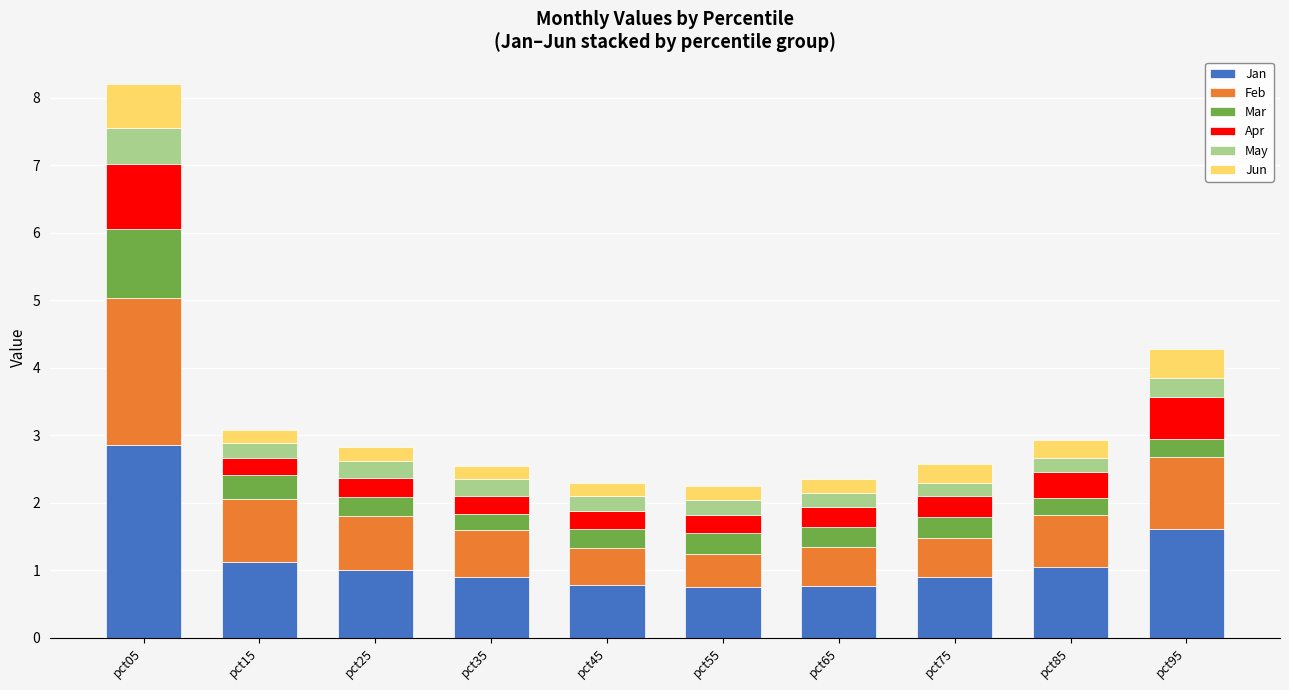

What is the total value across all series at pct25?

2.8